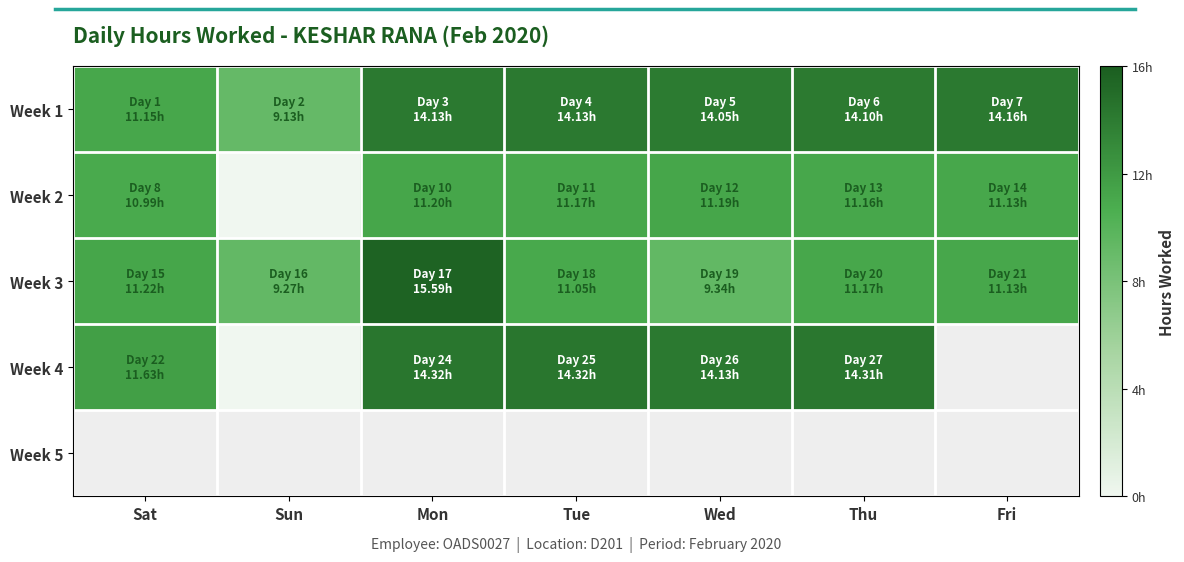

Between Fri and Tue, which is larger?

Fri